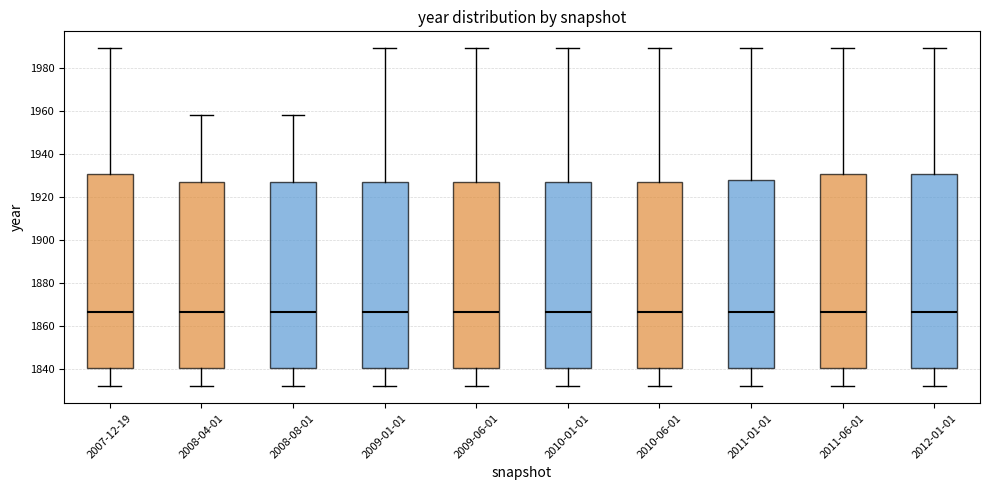

Reading left to right, read every box against the y-axis: the position of its median line, the range the box covers, and the ends of its whiskers. The values are not printed on the chart, so give them approximately, as read against the axis.

2007-12-19: median 1866, box 1840 to 1930, whiskers 1832 to 1990
2008-04-01: median 1866, box 1840 to 1928, whiskers 1832 to 1958
2008-08-01: median 1866, box 1840 to 1928, whiskers 1832 to 1958
2009-01-01: median 1866, box 1840 to 1928, whiskers 1832 to 1990
2009-06-01: median 1866, box 1840 to 1928, whiskers 1832 to 1990
2010-01-01: median 1866, box 1840 to 1928, whiskers 1832 to 1990
2010-06-01: median 1866, box 1840 to 1928, whiskers 1832 to 1990
2011-01-01: median 1866, box 1840 to 1928, whiskers 1832 to 1990
2011-06-01: median 1866, box 1840 to 1930, whiskers 1832 to 1990
2012-01-01: median 1866, box 1840 to 1930, whiskers 1832 to 1990